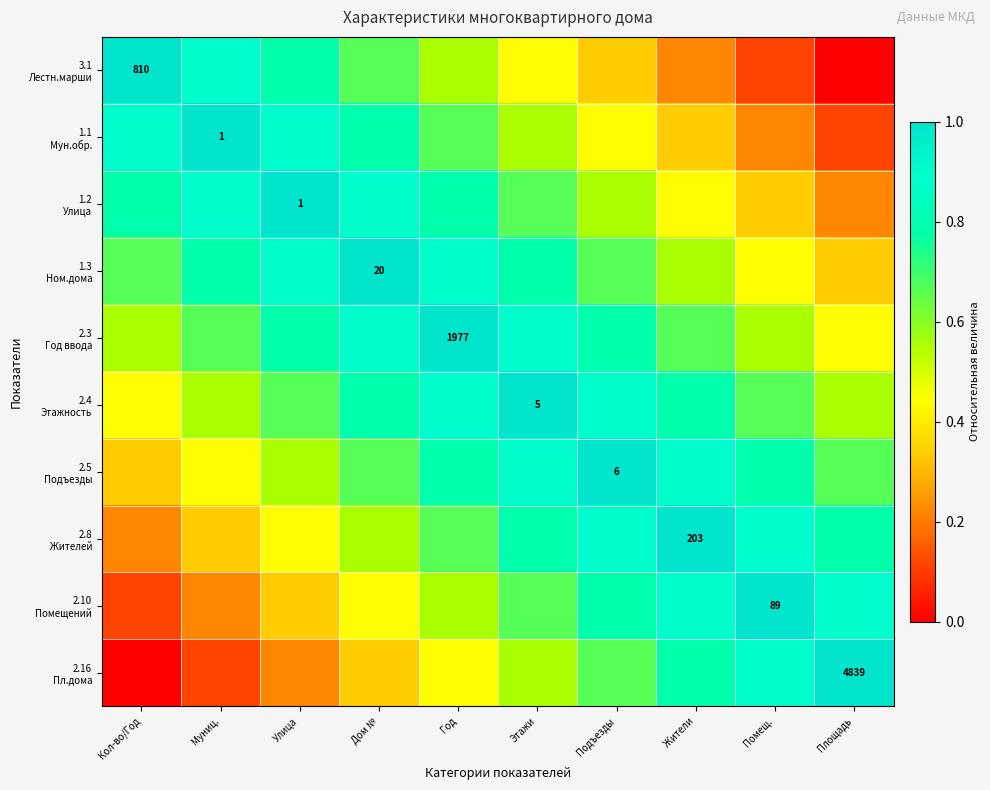

Which series has the largest total across all categories?

2.3 Год ввода